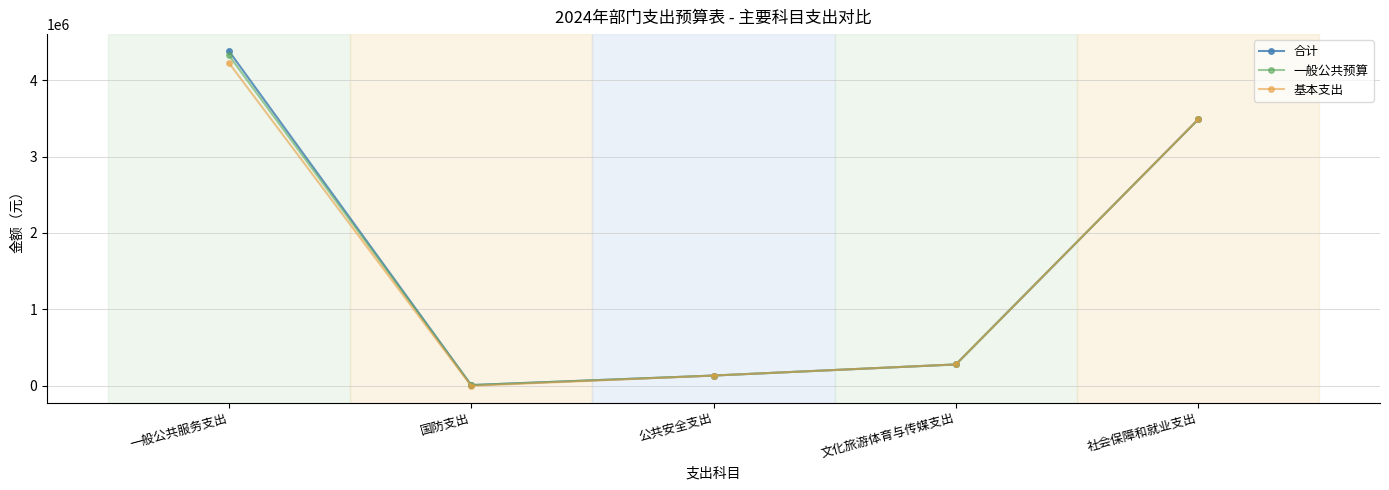

Count the number of data series in this chart.

3